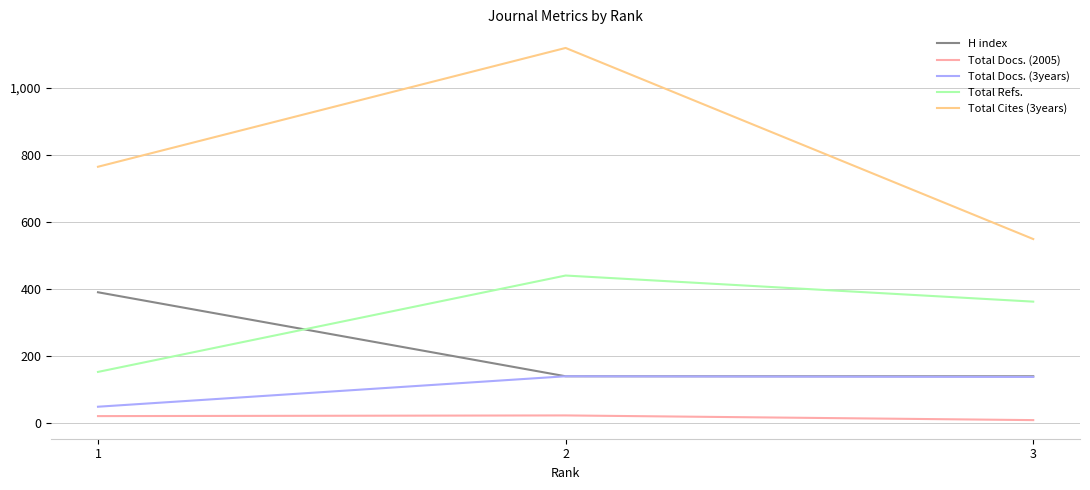

What is the greatest value displayed?

1120